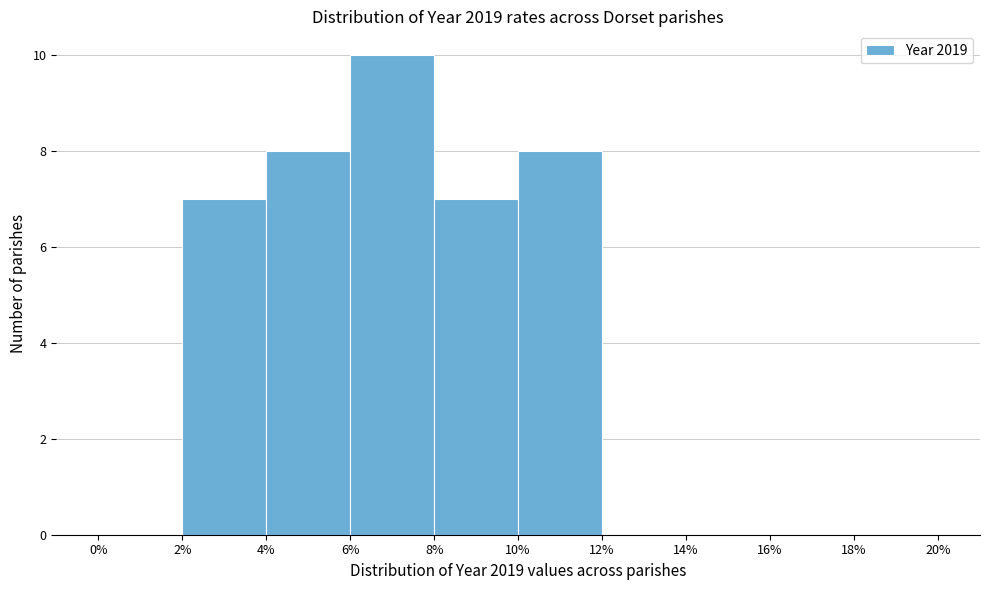

Which range on the x-axis has the tallest bar?

6% to 8%